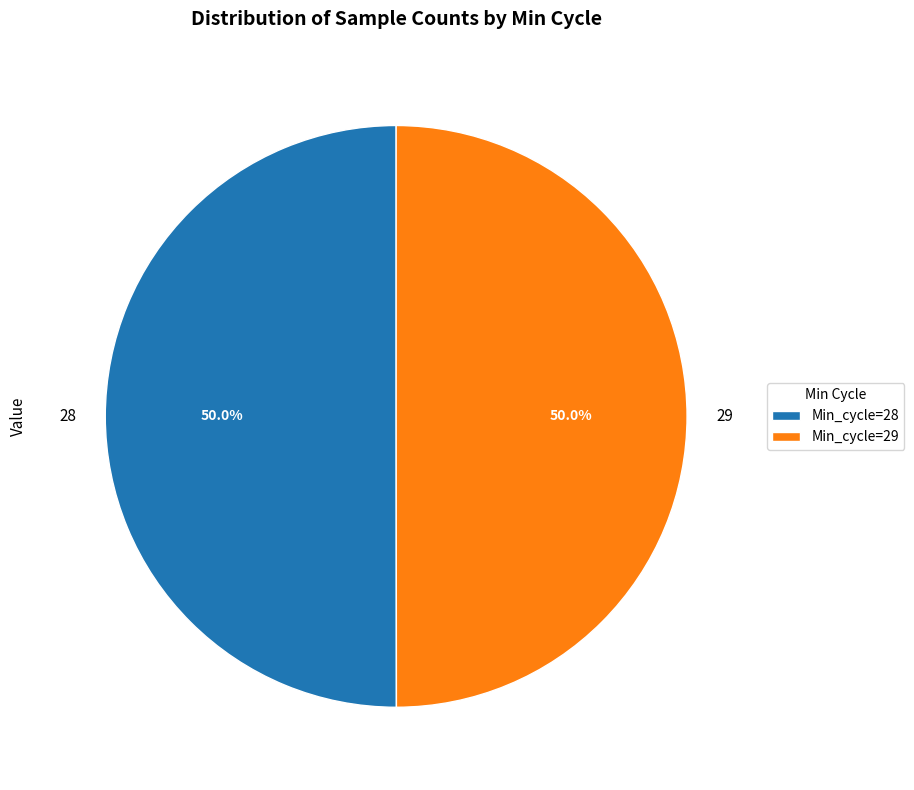

What is the ratio of the value at 28 to the value at 29?

1.0